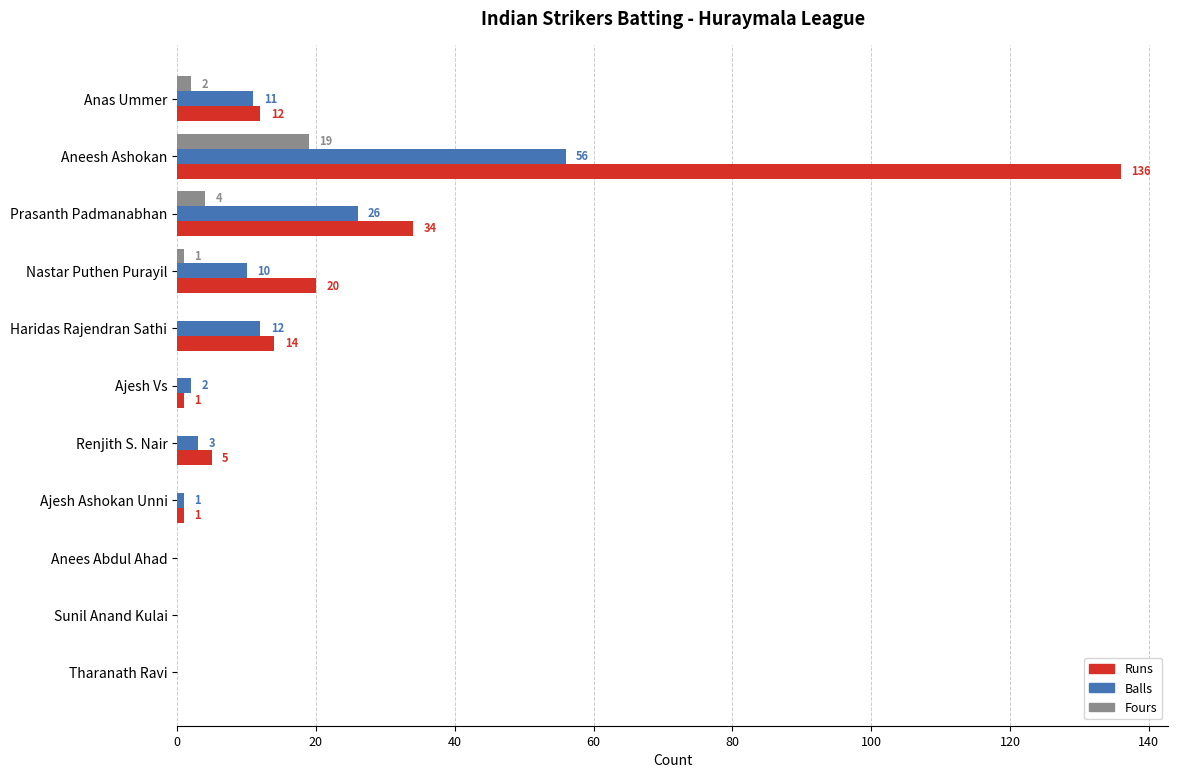

The value of Balls at Sunil Anand Kulai is -29. True or false?

False